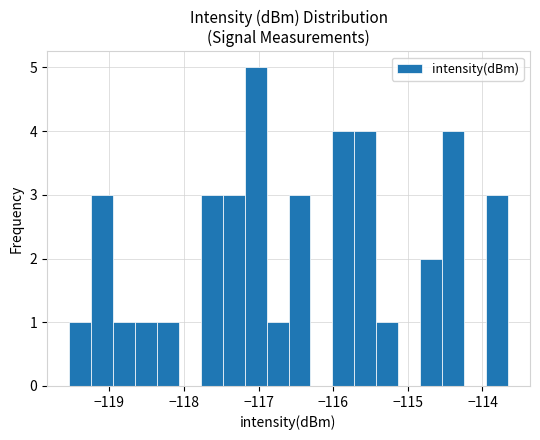

Around what value on the x-axis is the tallest bar? Give the approximate position of its centre, as read against the axis.

-117.0